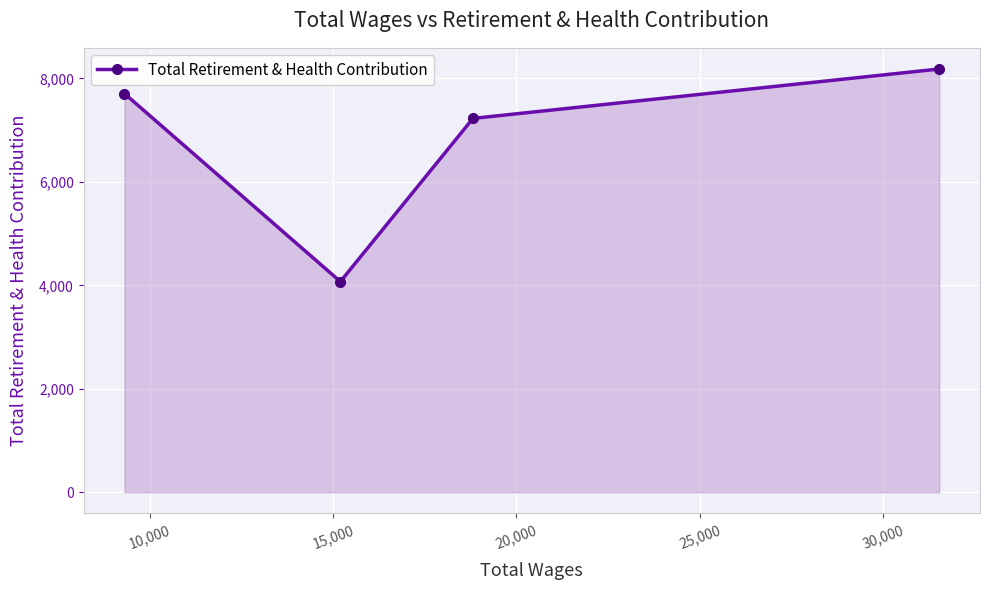

True or false: the data has more than 2 interior local peaks.

False